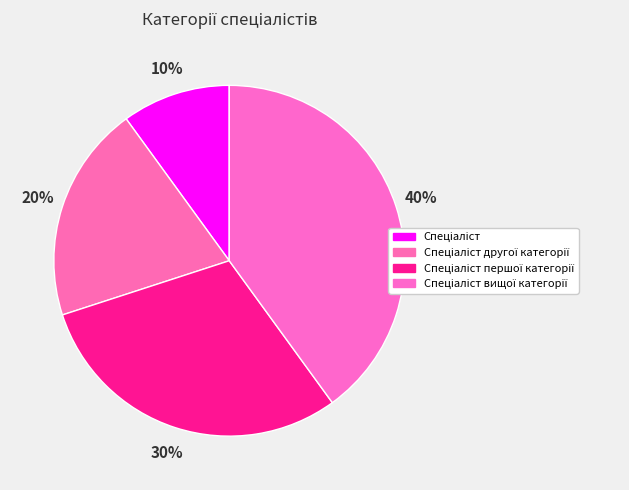

What is the ratio of the value at Спеціаліст другої категорії to the value at Спеціаліст вищої категорії?

0.5